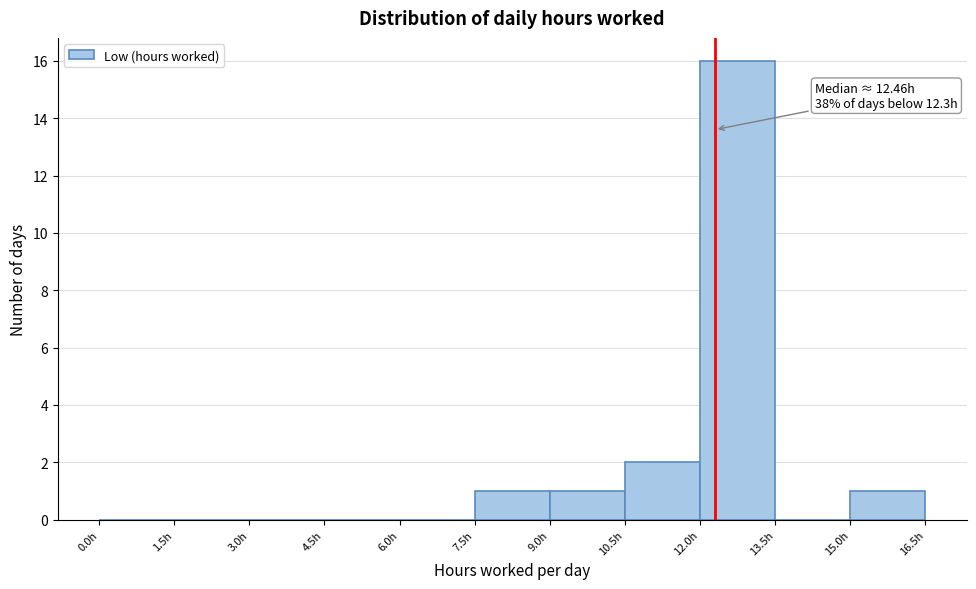

Which range on the x-axis has the tallest bar?

12.0 to 13.5